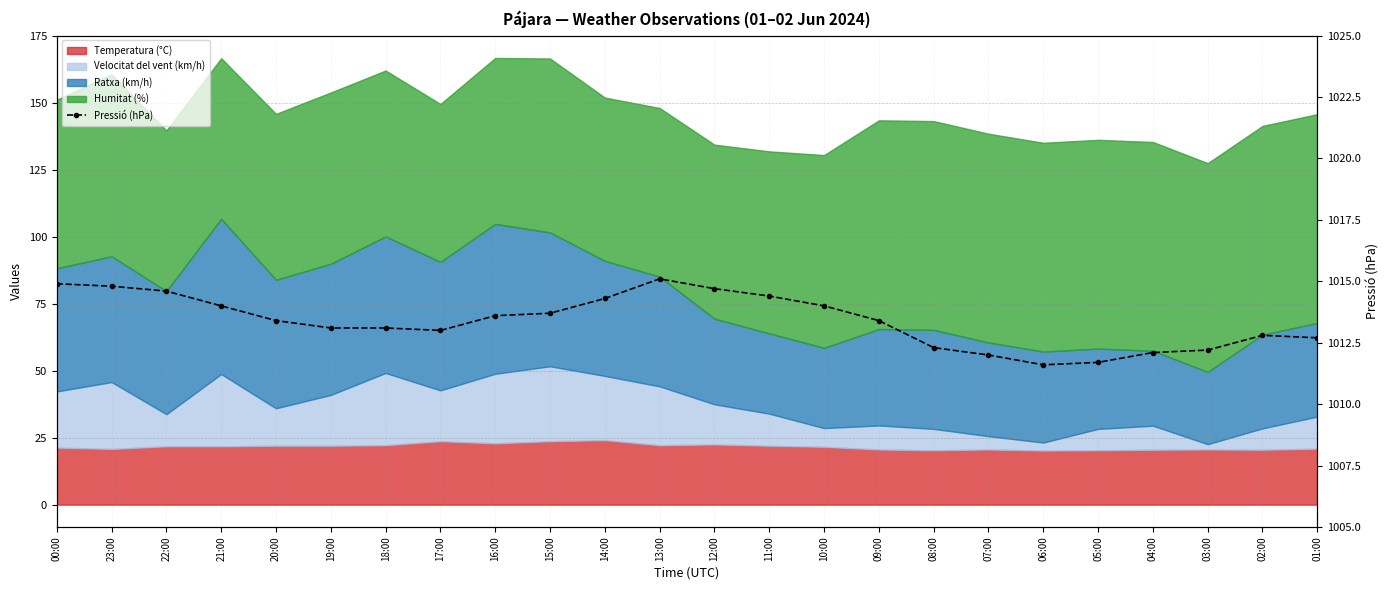

What is the difference between the maximum and minimum values?

3.5